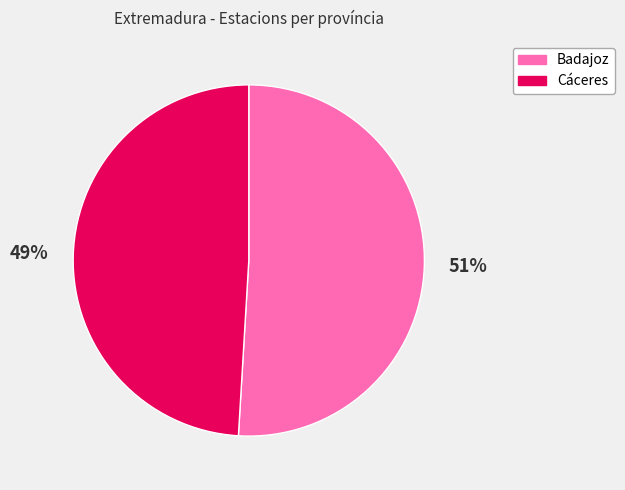

True or false: Cáceres accounts for 38% of the total.

False